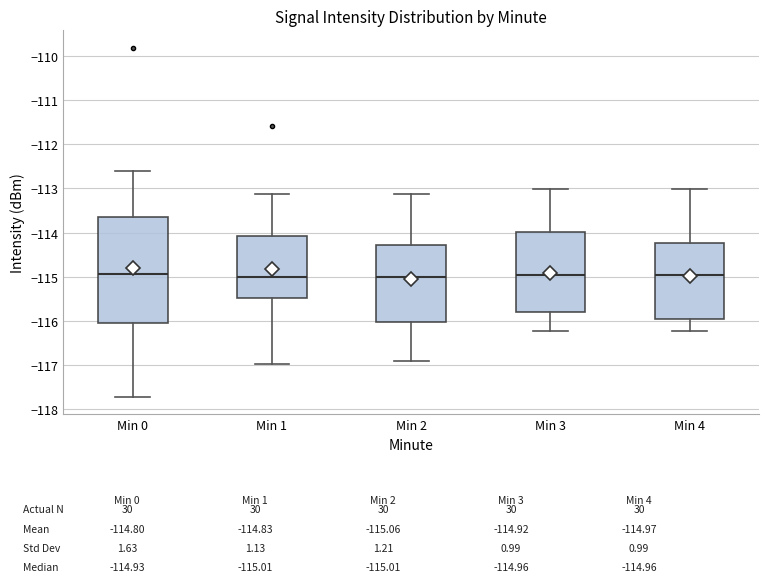

Where does the upper whisker of the box for Min 3 end on the y-axis? The values are not printed on the chart, so give them approximately, as read against the axis.

-113.0